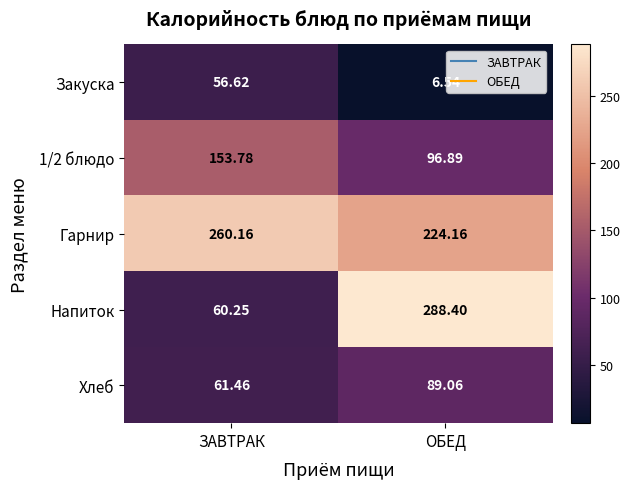

At which category does the chart reach its peak across all series?

ОБЕД